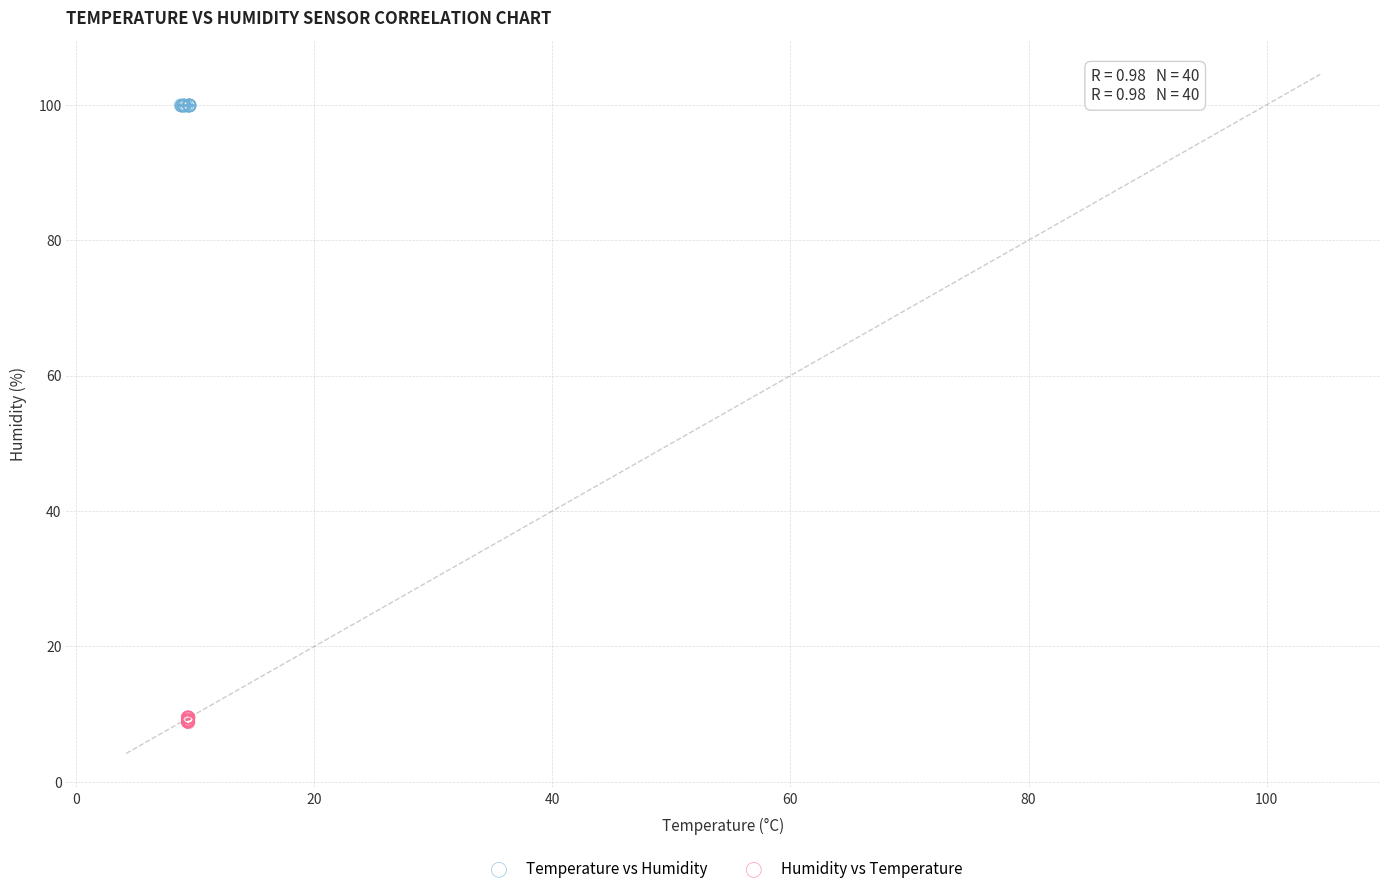

Which series reaches the minimum Y coordinate?

Humidity vs Temperature